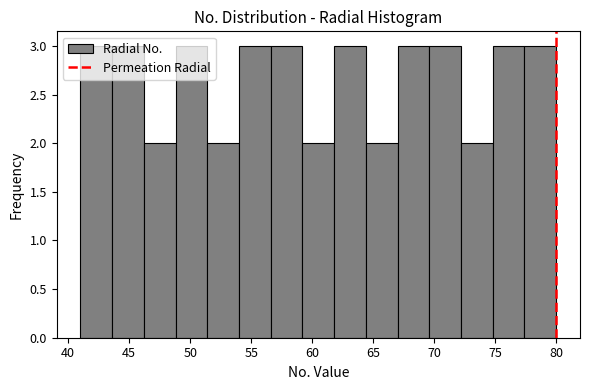

How tall is the bar that spans 72.2 to 74.8 on the x-axis? Neither the bar edges nor the heights are printed on the chart, so give them approximately, as read against the axes.

2